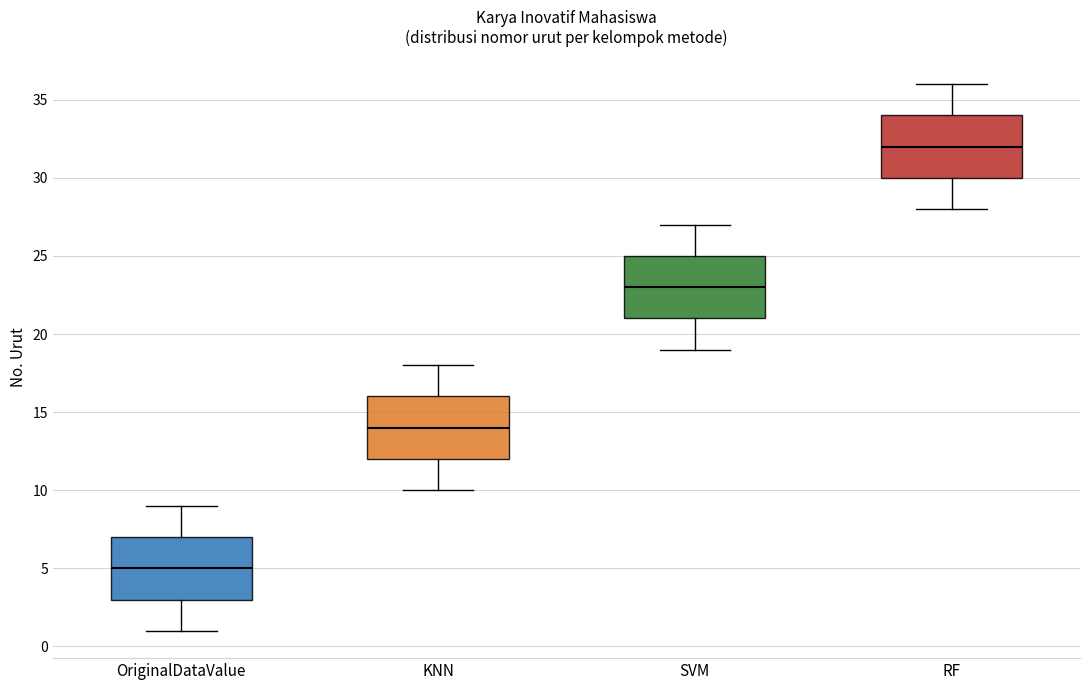

Reading left to right, read every box against the y-axis: the position of its median line, the range the box covers, and the ends of its whiskers. The values are not printed on the chart, so give them approximately, as read against the axis.

OriginalDataValue: median 5, box 3 to 7, whiskers 1 to 9
KNN: median 14, box 12 to 16, whiskers 10 to 18
SVM: median 23, box 21 to 25, whiskers 19 to 27
RF: median 32, box 30 to 34, whiskers 28 to 36